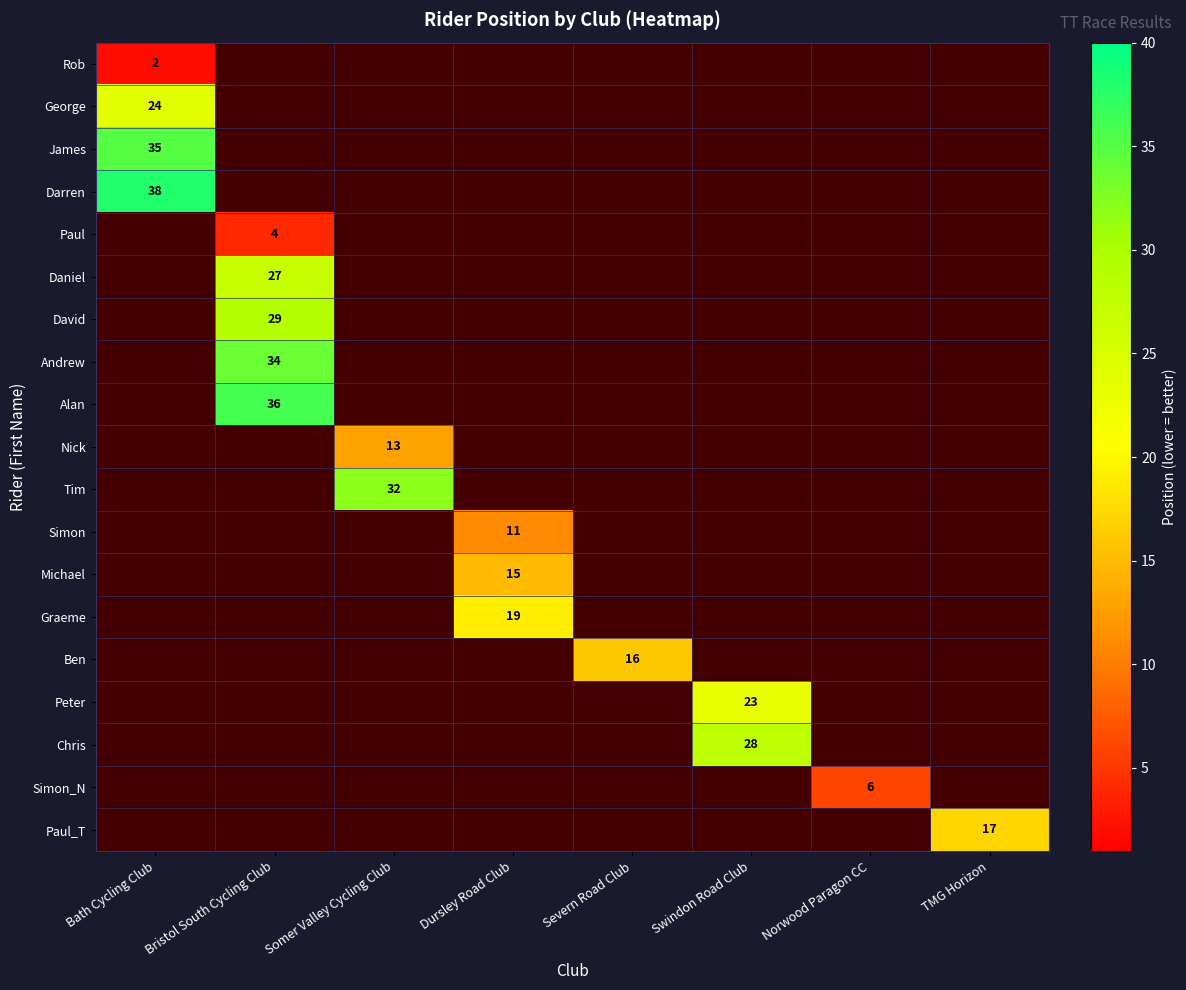

Which label corresponds to the smallest value in the chart?

Bath Cycling Club